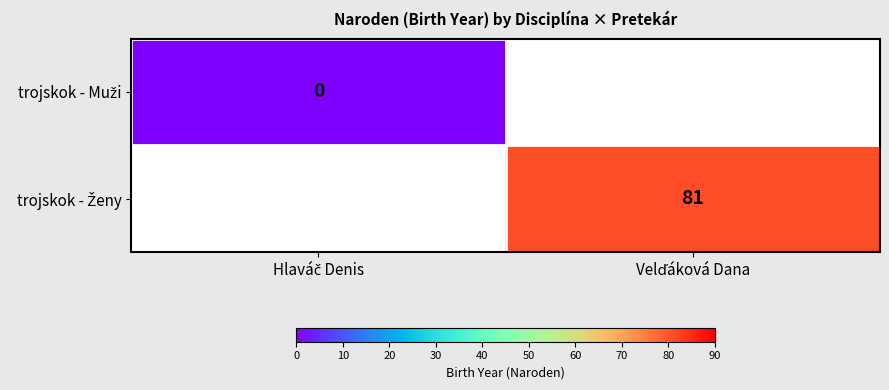

Rank the series at Velďáková Dana from lowest to highest value.

trojskok - Muži, trojskok - Ženy